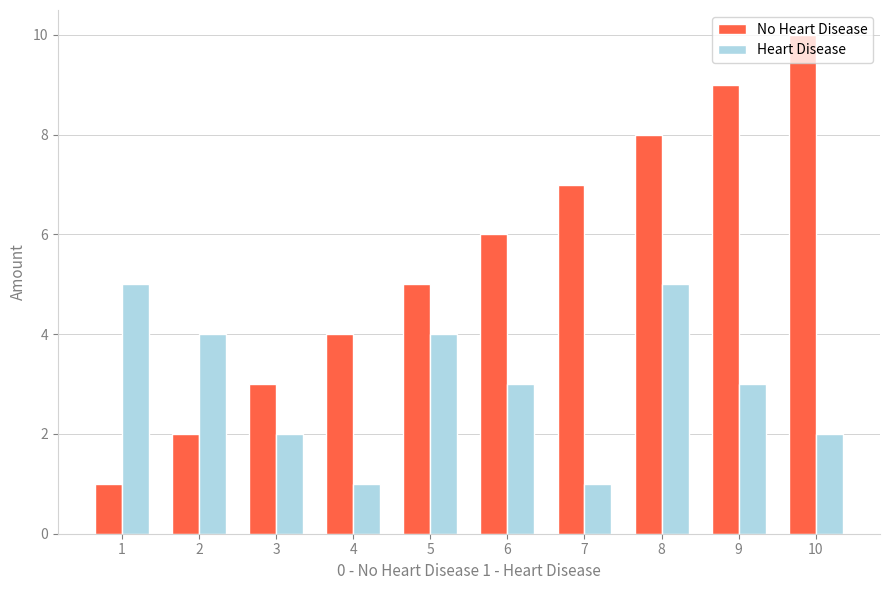

Reading left to right, what are all the values shown in this chart?

No Heart Disease: 1	2	3	4	5	6	7	8	9	10
Heart Disease: 5	4	2	1	4	3	1	5	3	2